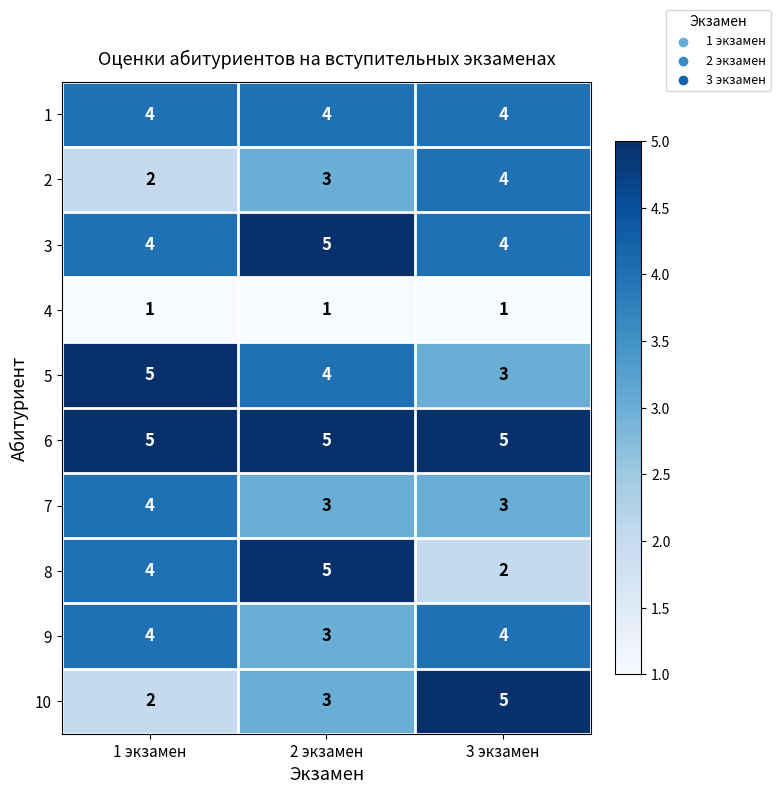

Reading left to right, what are all the values shown in this chart?

1: 4	4	4
2: 2	3	4
3: 4	5	4
4: 1	1	1
5: 5	4	3
6: 5	5	5
7: 4	3	3
8: 4	5	2
9: 4	3	4
10: 2	3	5